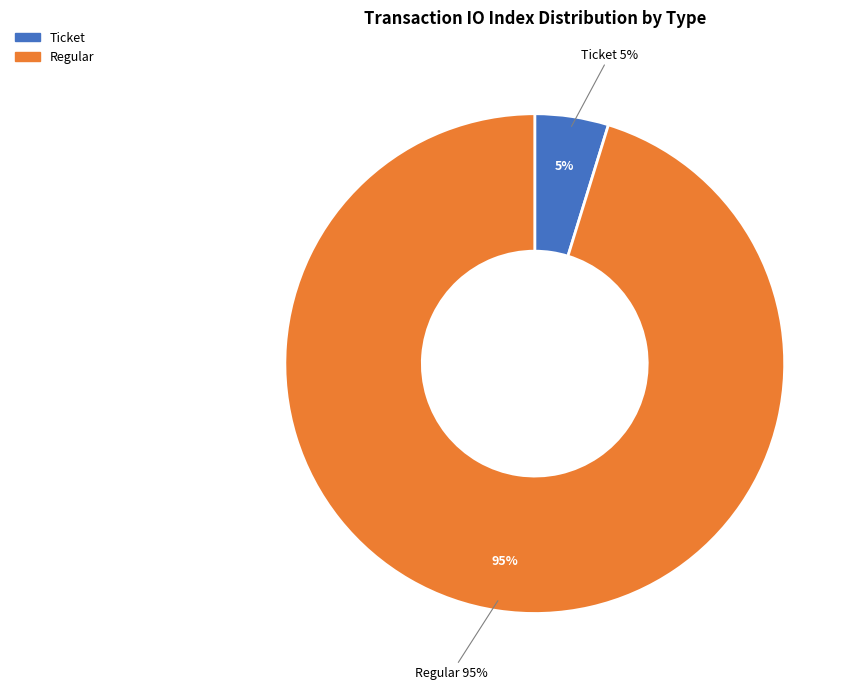

Rank the categories by value from highest to lowest.

Regular, Ticket